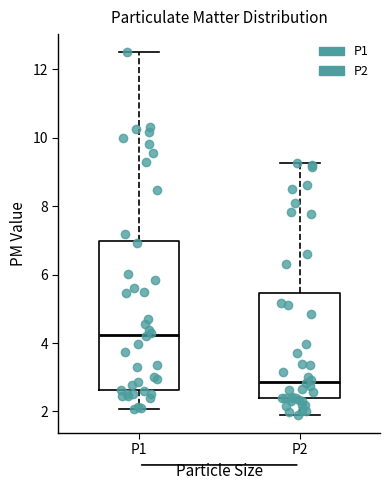

Where does the upper whisker of the box for P1 end on the y-axis? The values are not printed on the chart, so give them approximately, as read against the axis.

12.6